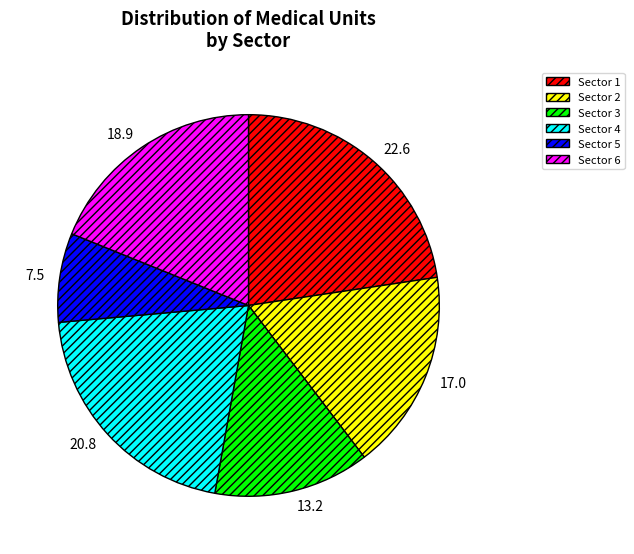

What is the smallest slice in the pie chart?

Sector 5